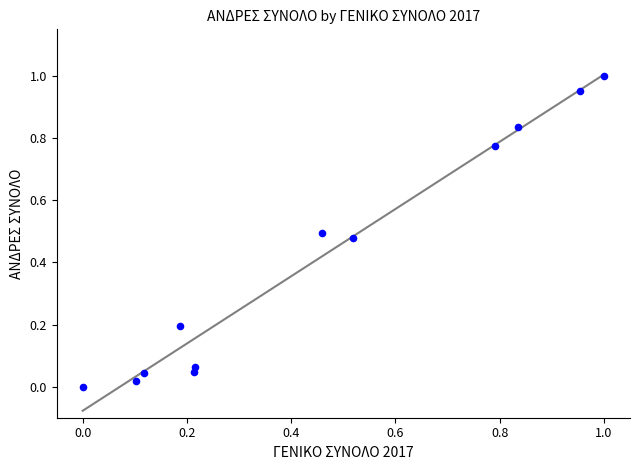

What is the average Y value?

0.4